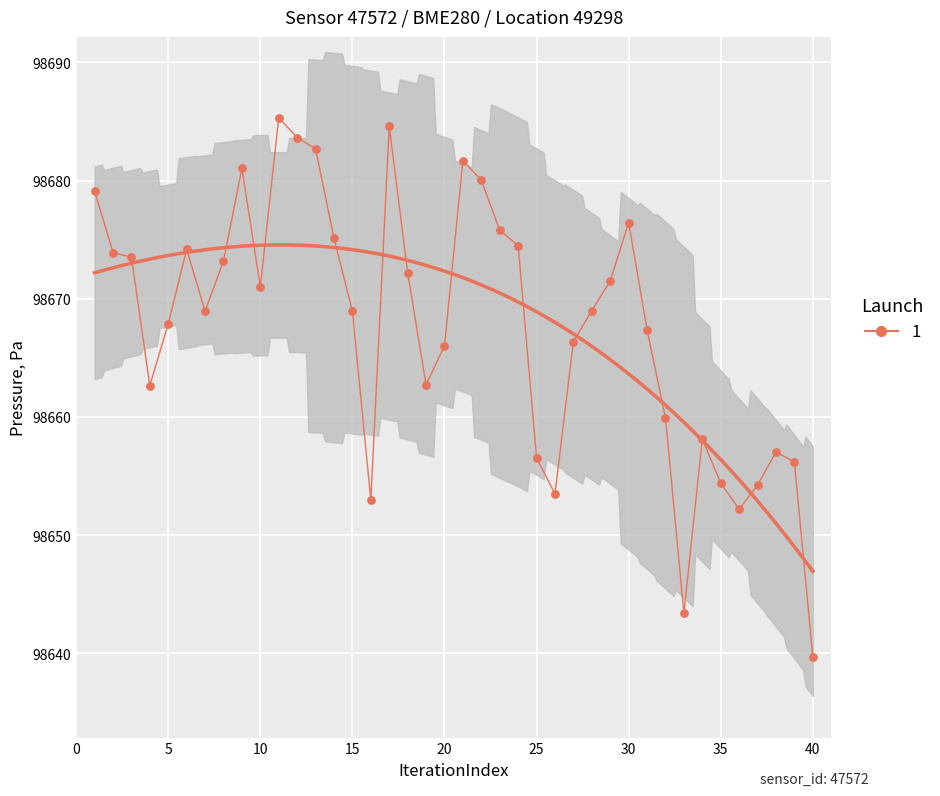

What is the range of Y values (max minus min)?

45.6